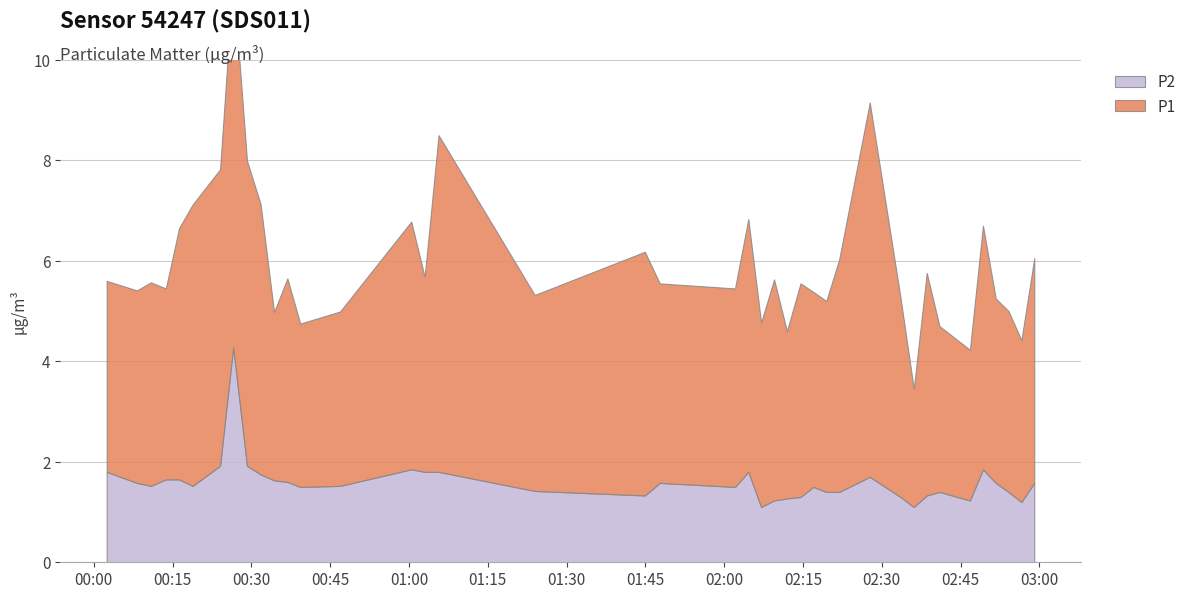

At which label is P2 closest to 2?

2022-09-03T00:24:02